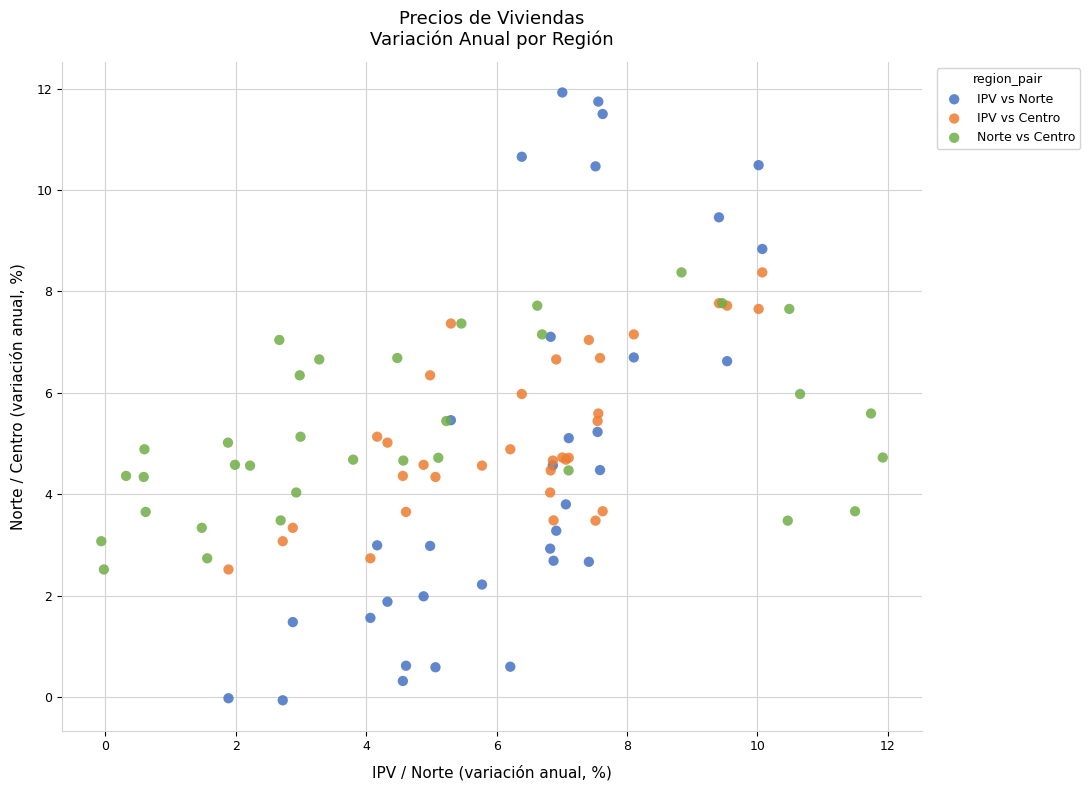

What are all the series names shown in the legend?

IPV vs Norte, IPV vs Centro, Norte vs Centro